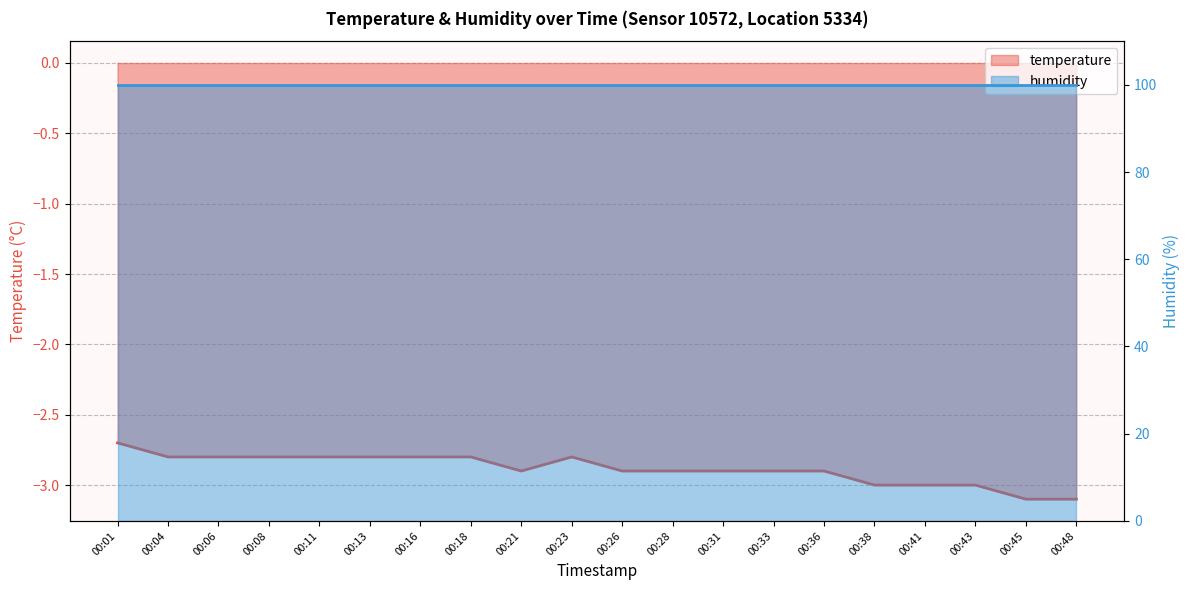

What is the greatest value displayed?

-2.7